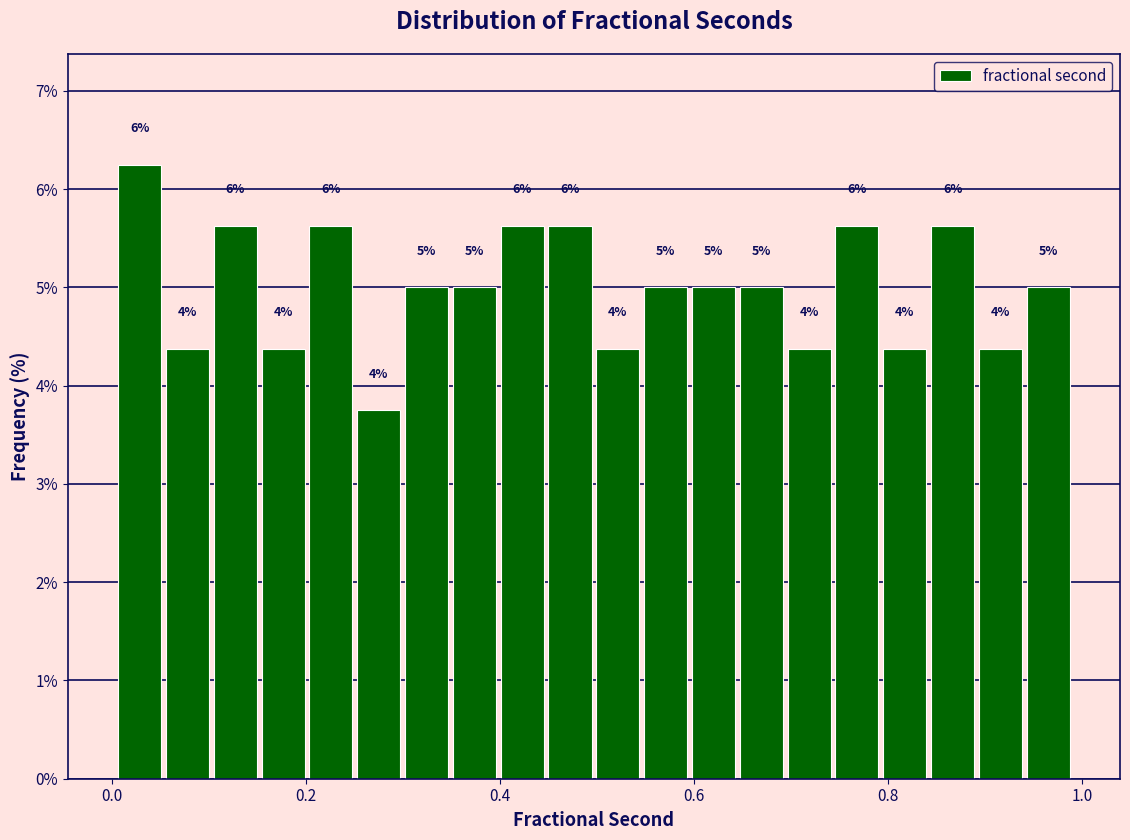

Around what value on the x-axis is the tallest bar? Give the approximate position of its centre, as read against the axis.

0.02